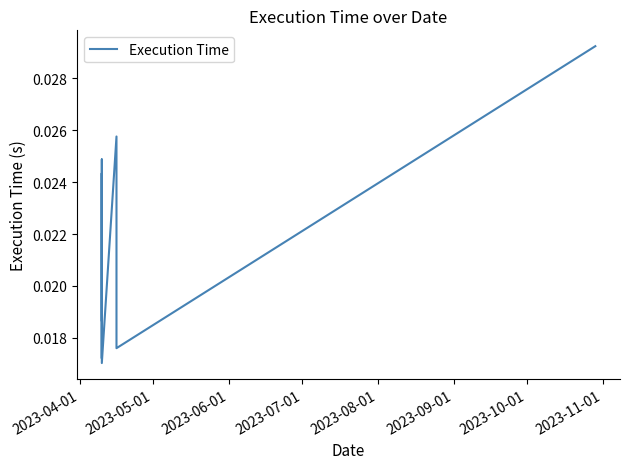

Is it true that the value at 2023-11-01 is 0.0?

False